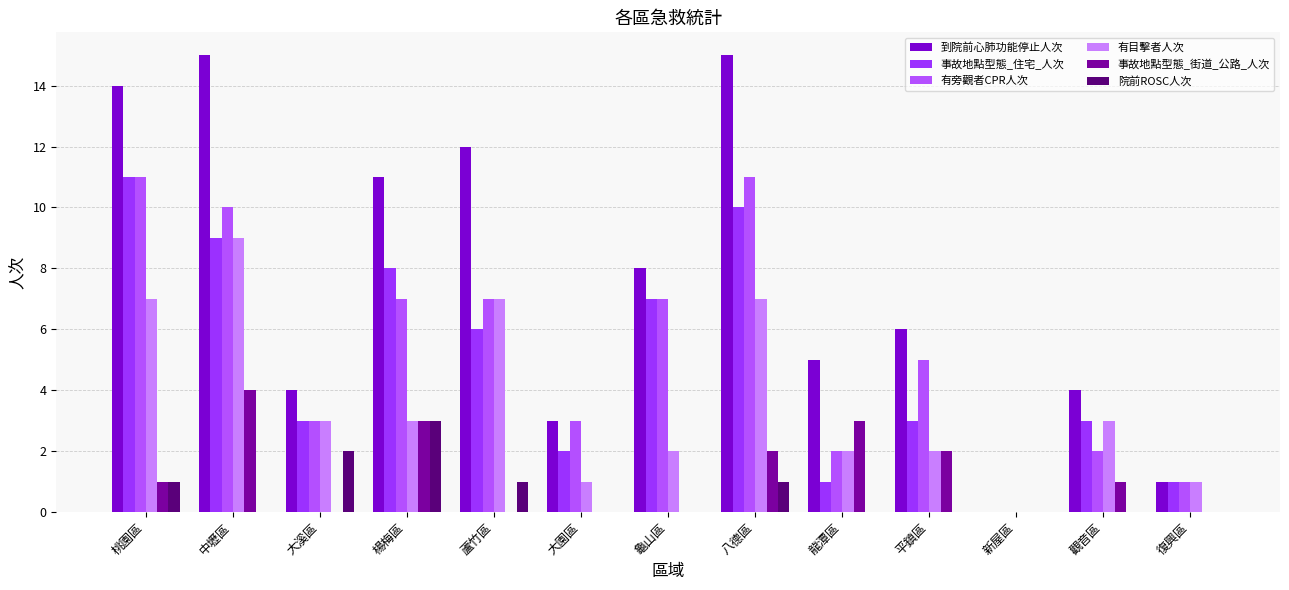

At which label does 有旁觀者CPR人次 first exceed 5?

桃園區